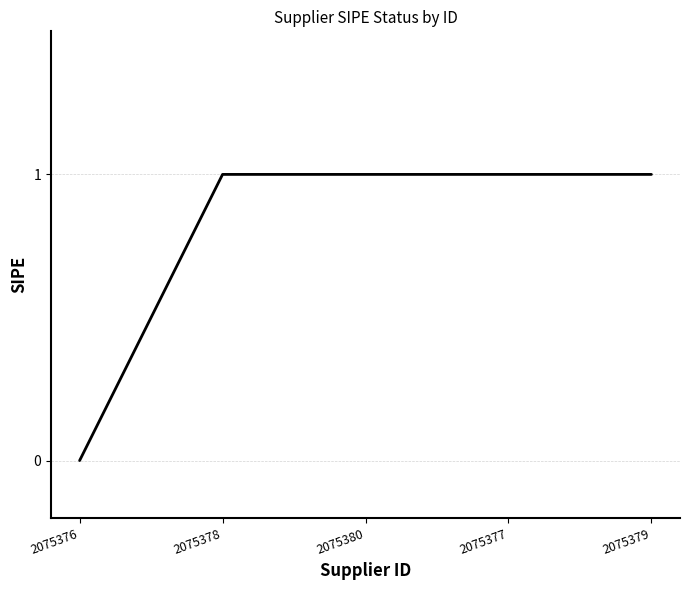

Reading right to left, transcribe all the data shown in this chart.

2075379=1	2075377=1	2075380=1	2075378=1	2075376=0